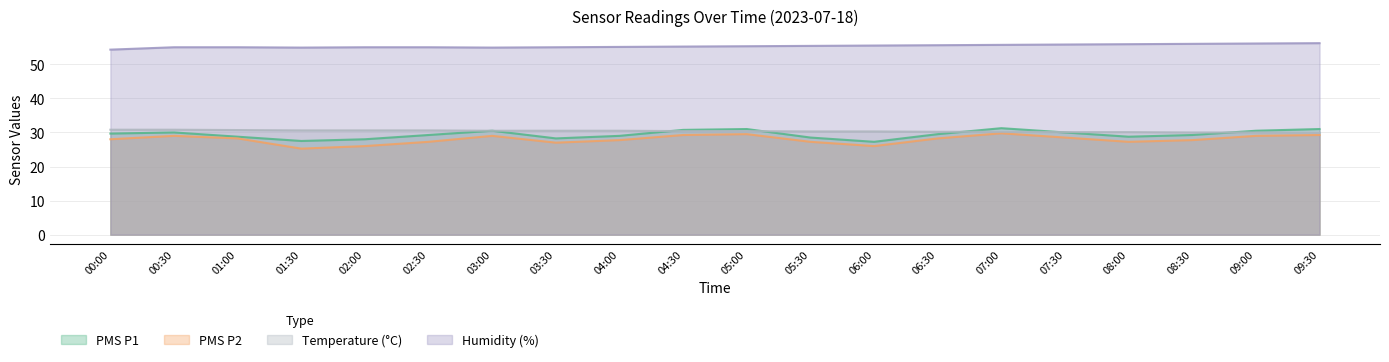

How many lines are shown in the chart?

4